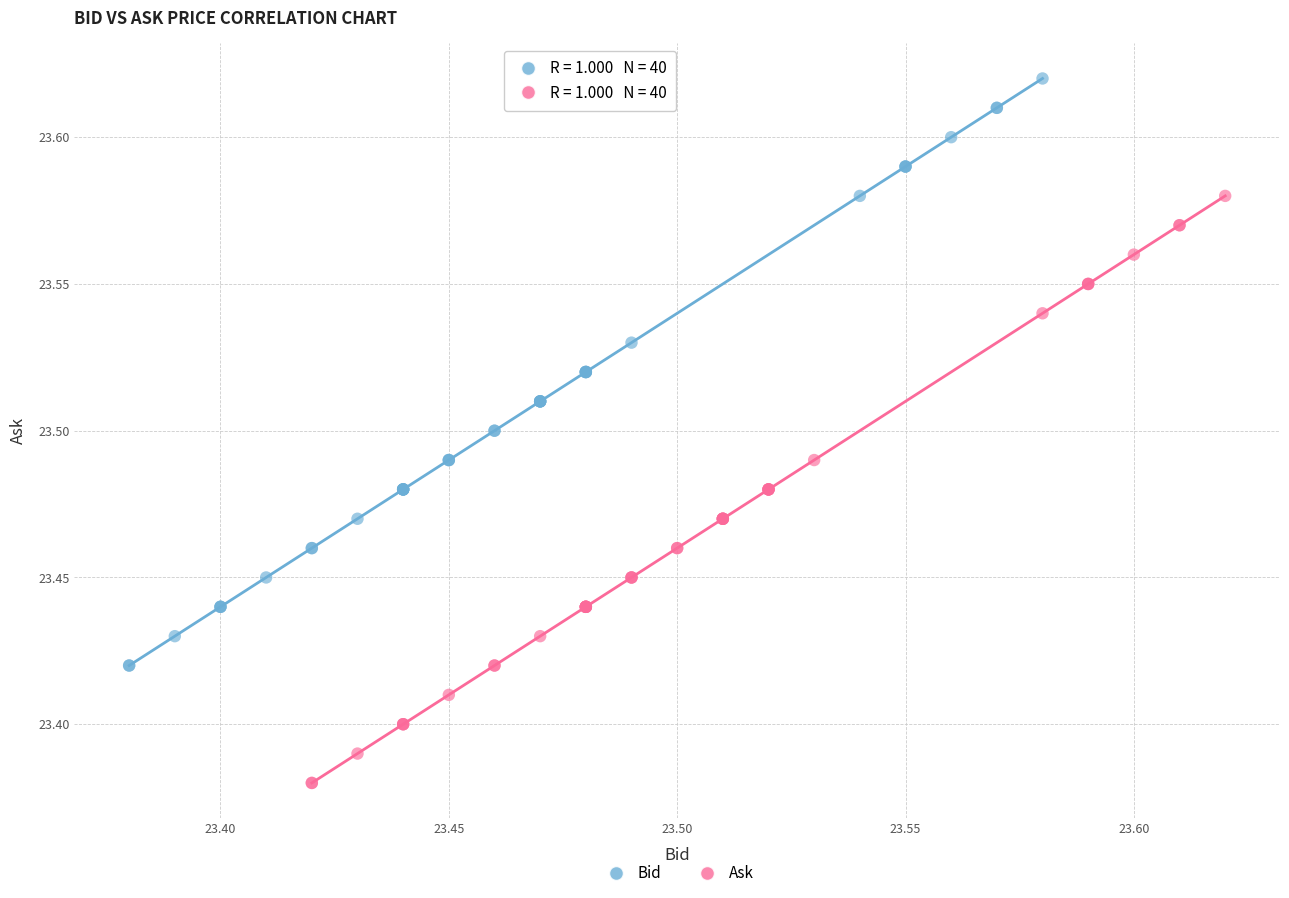

Which series contains the lowest Y value?

Ask